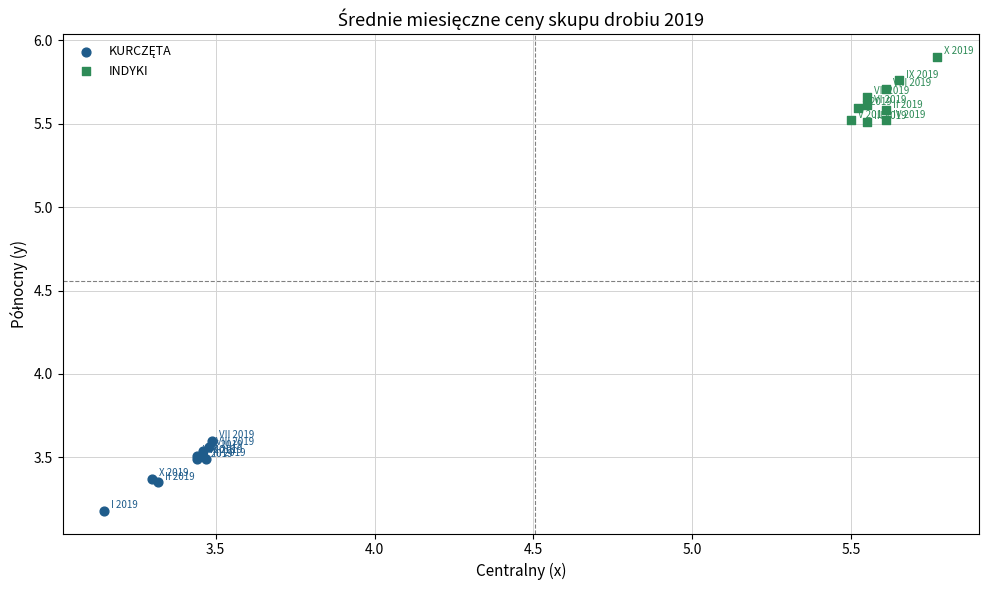

Which series contains the highest Y value?

INDYKI